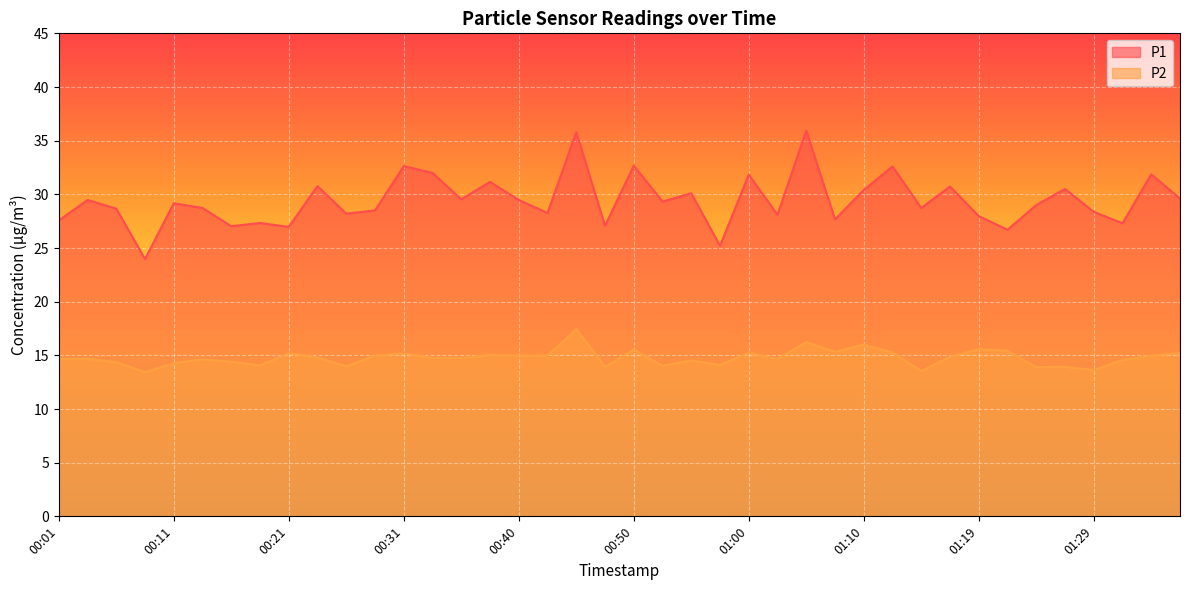

At which category does P2 reach its first local valley?

00:08